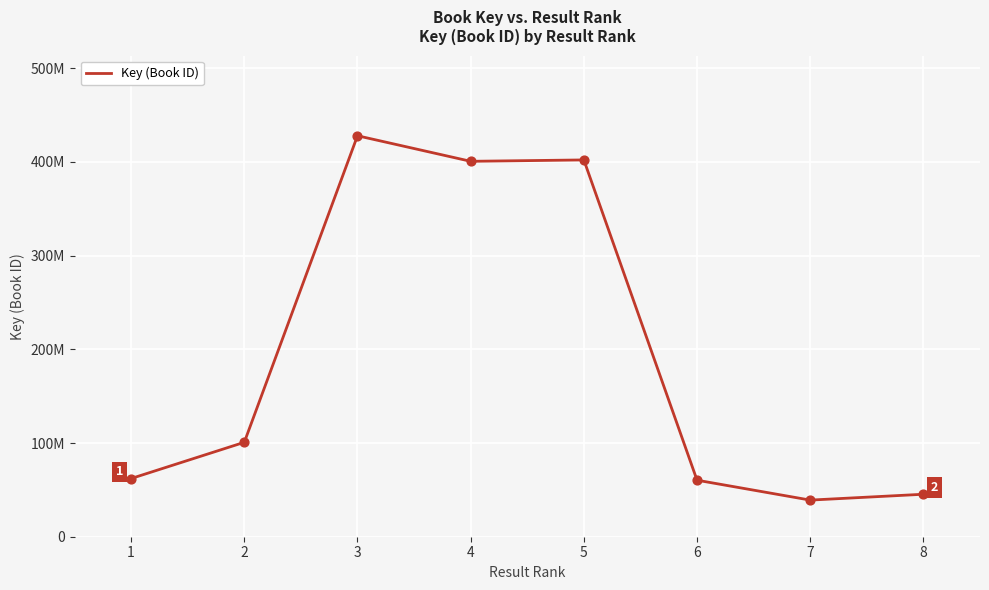

Is this an area chart (filled region under the line)?

No